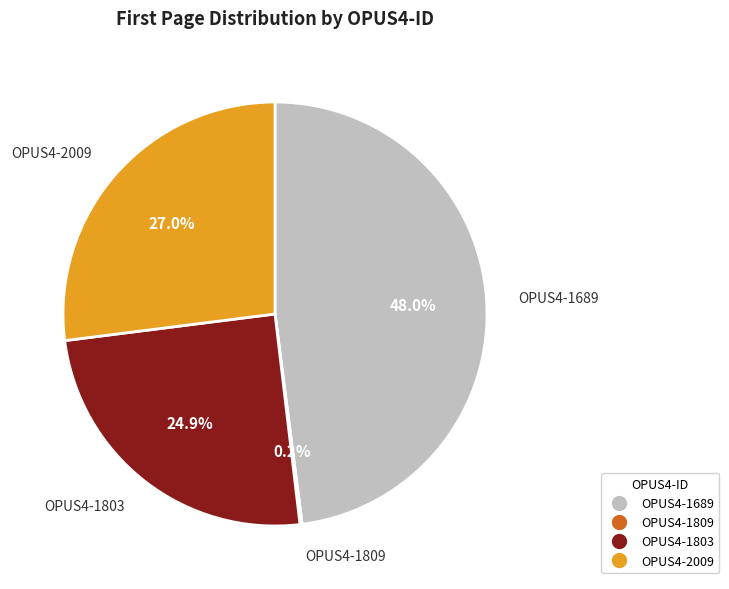

What percentage is NOT represented by OPUS4-1803?

75.1%